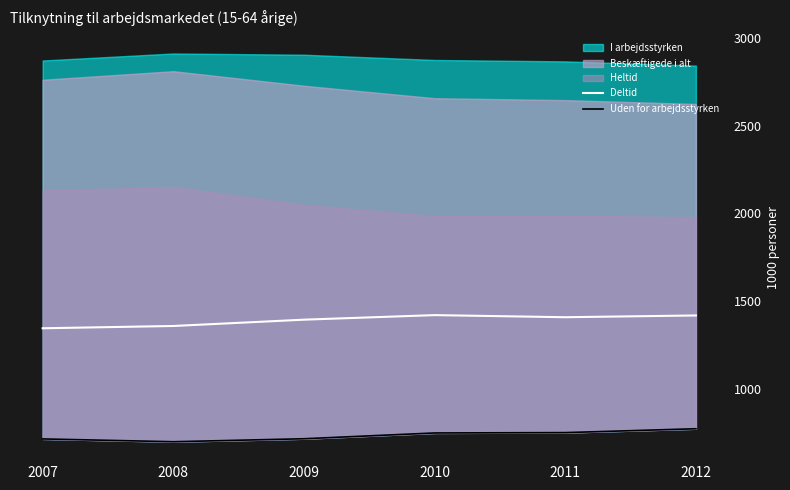

Is it true that Deltid equals 2128 at 2010?

False